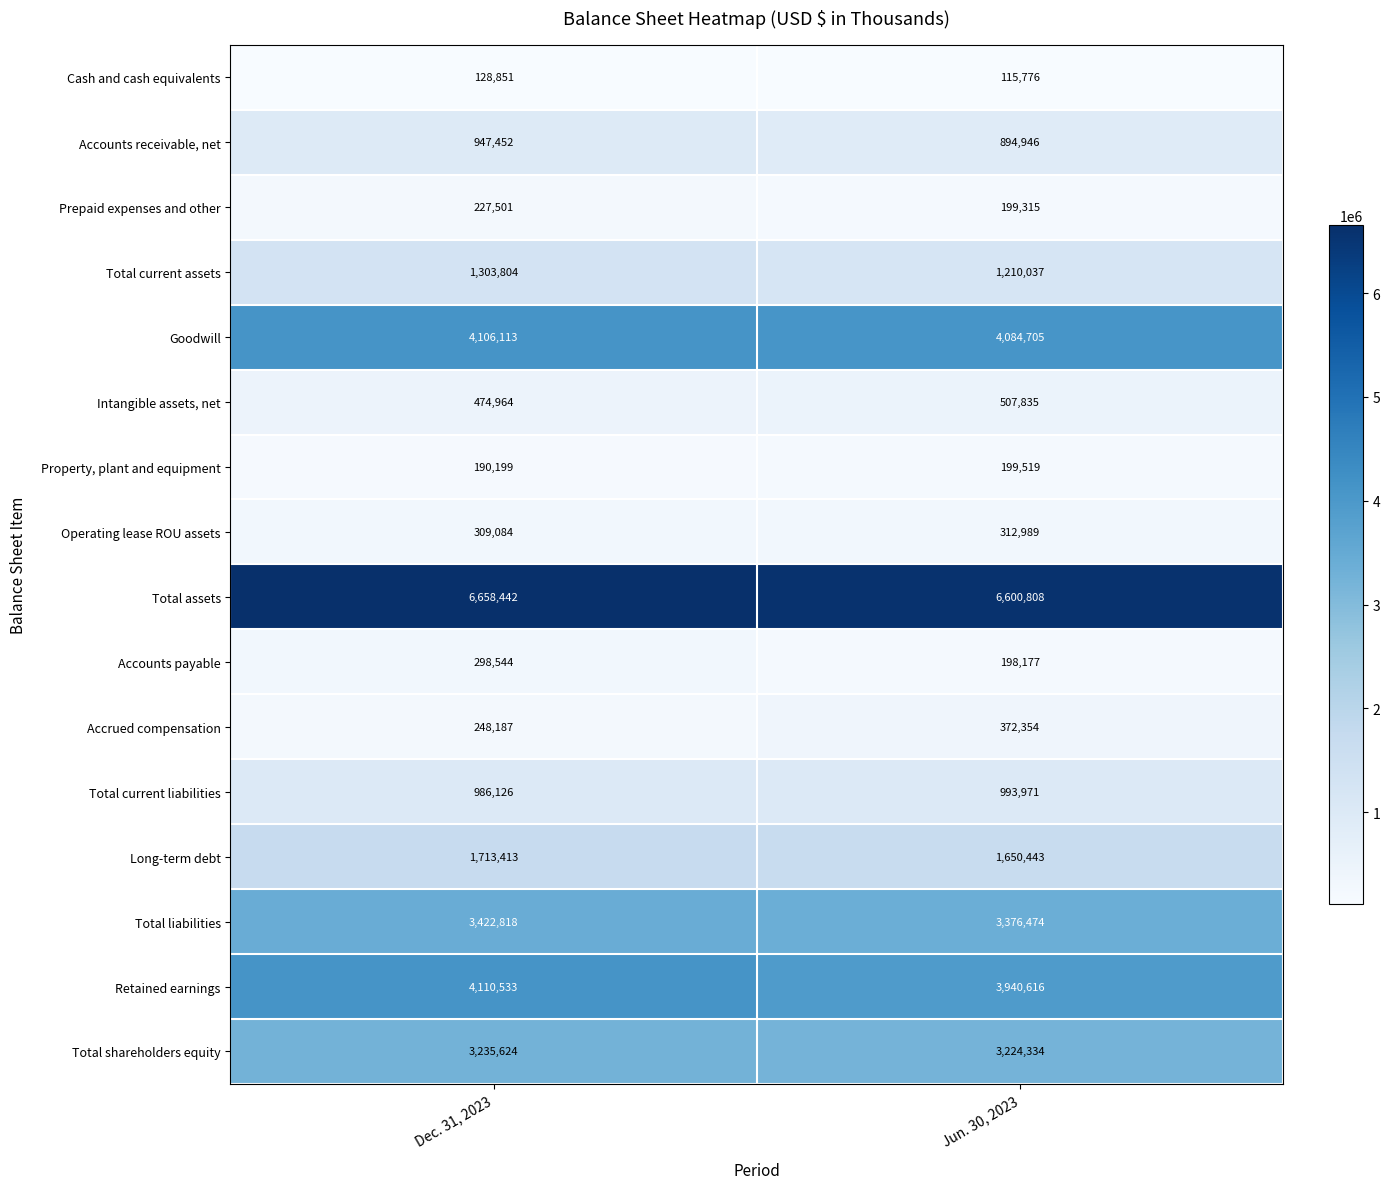

At Jun. 30, 2023, list the series in order from largest to smallest.

Total assets, Goodwill, Retained earnings, Total liabilities, Total shareholders equity, Long-term debt, Total current assets, Total current liabilities, Accounts receivable, net, Intangible assets, net, Accrued compensation, Operating lease ROU assets, Property, plant and equipment, Prepaid expenses and other, Accounts payable, Cash and cash equivalents